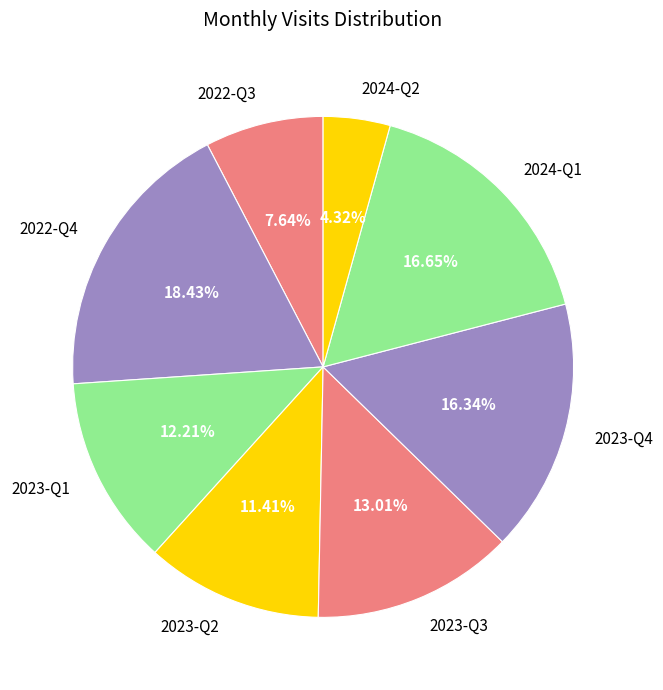

Does 2024-Q1 represent more than half of the total?

No